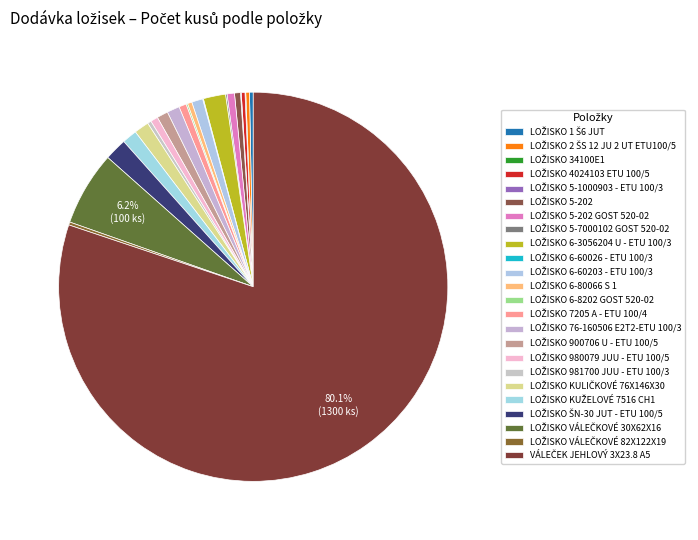

Is it true that LOŽISKO 76-160506 E2T2-ETU 100/3 is 1% of the pie?

True